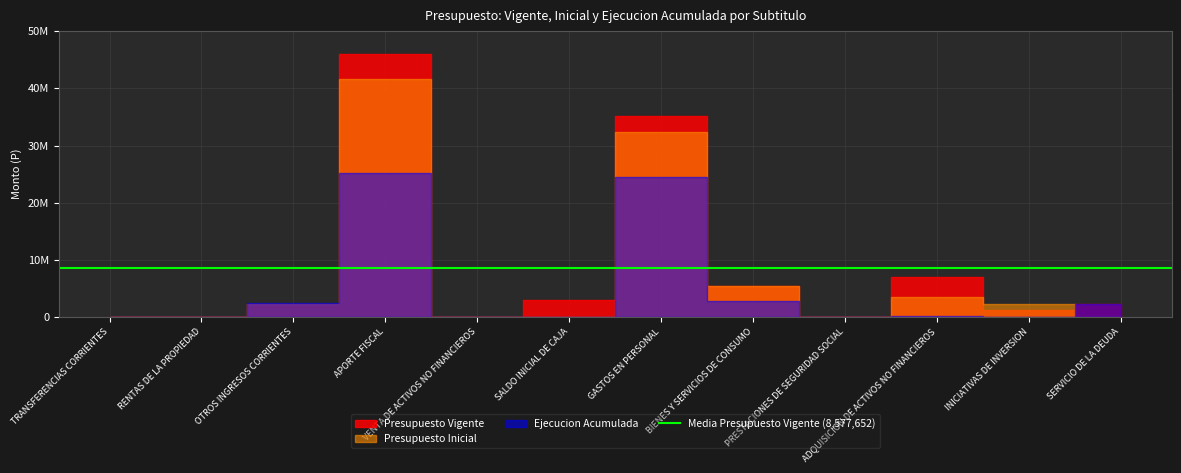

What is the sum of the Presupuesto Inicial values at TRANSFERENCIAS CORRIENTES and SERVICIO DE LA DEUDA?

10